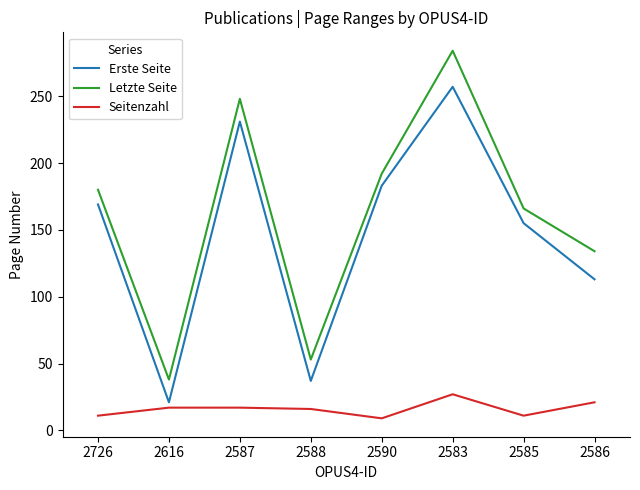

How many interior local valleys does the Erste Seite series have?

2